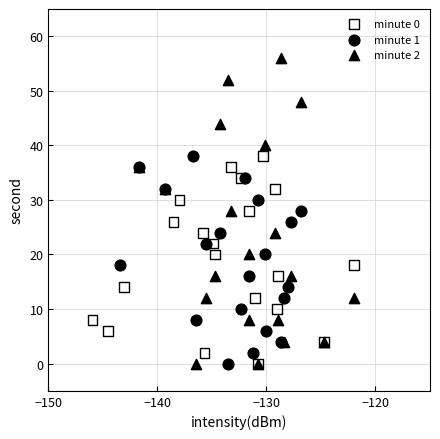

Which series reaches the maximum Y coordinate?

minute 2